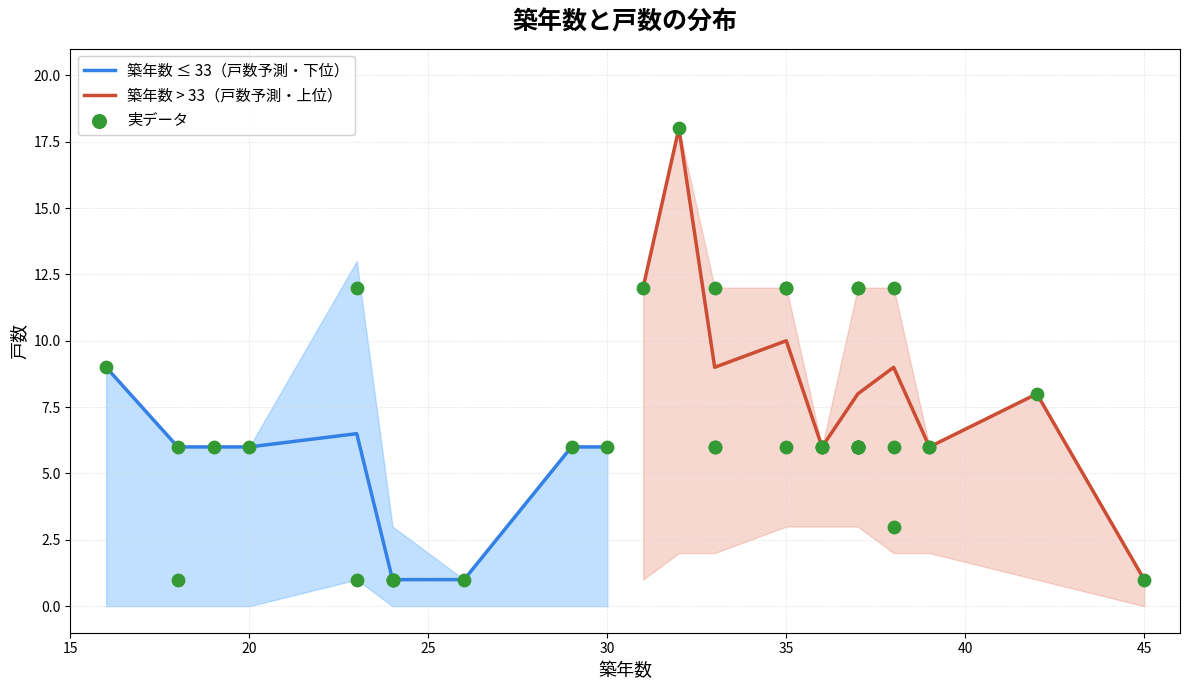

Which series has the widest spread of Y values?

戸数_upper